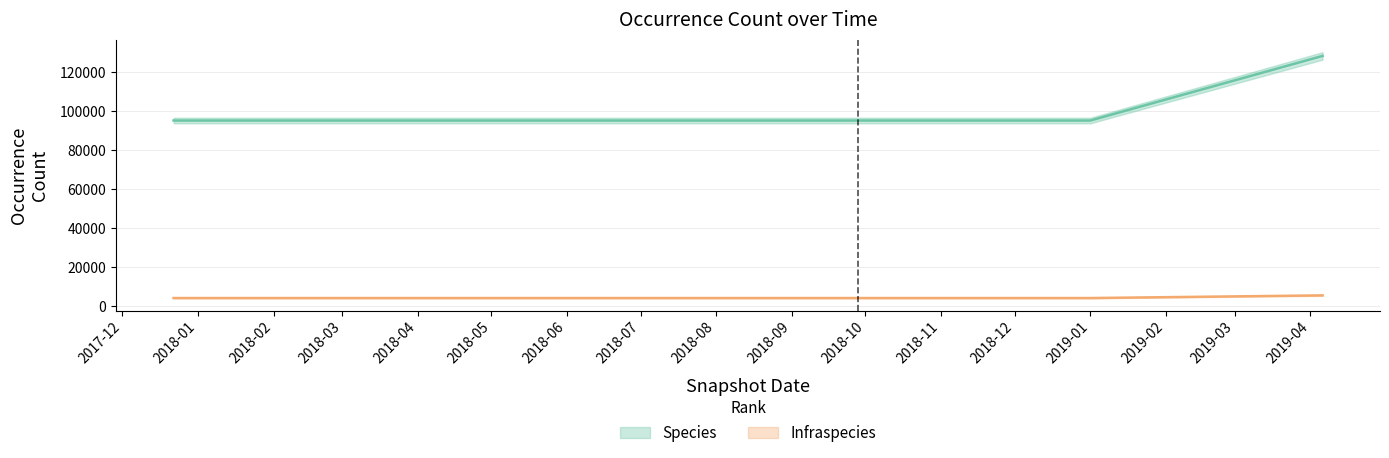

What is the sum of all Species values?

604360